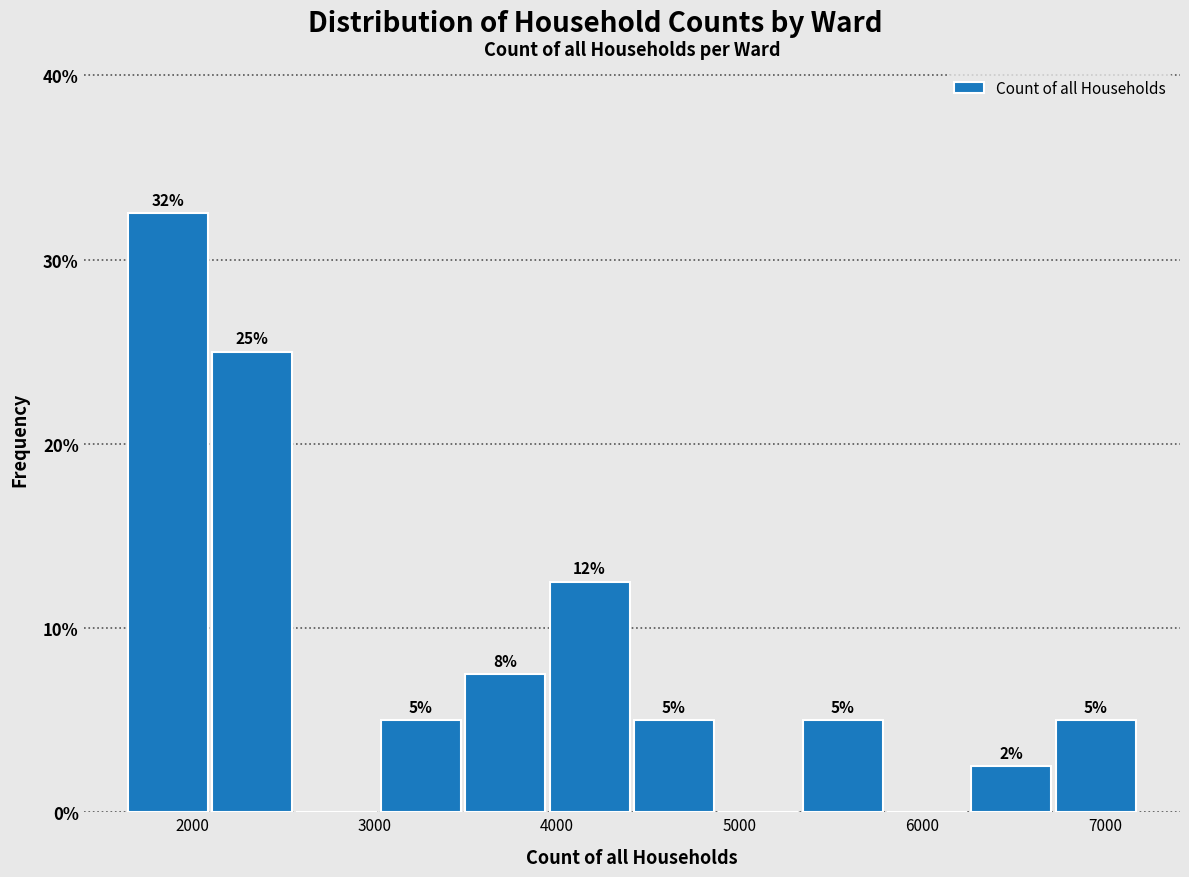

Which range on the x-axis has the tallest bar?

1600 to 2100